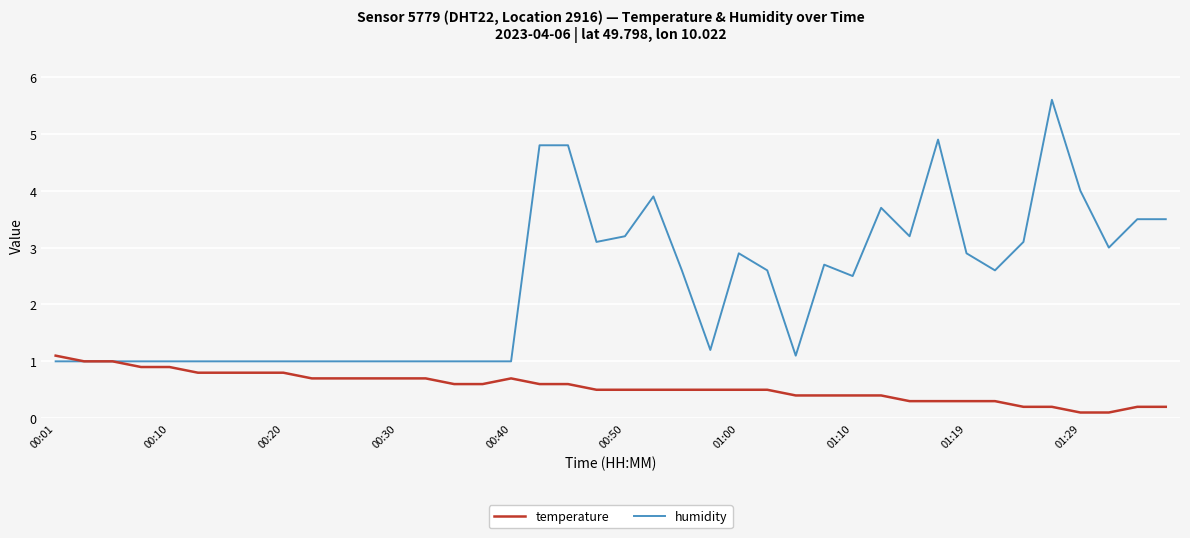

What is the highest value of the humidity series?

5.6